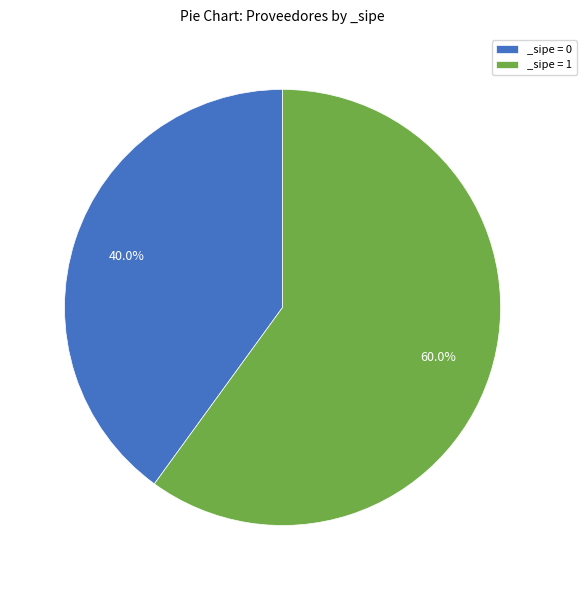

Combined, what portion of the pie is _sipe = 0 and _sipe = 1?

100.0%